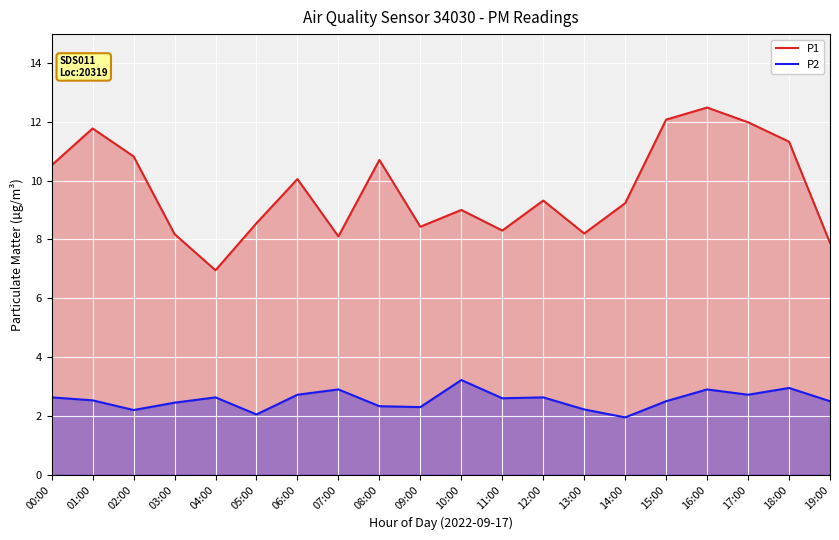

What is the maximum value shown in the chart?

12.5